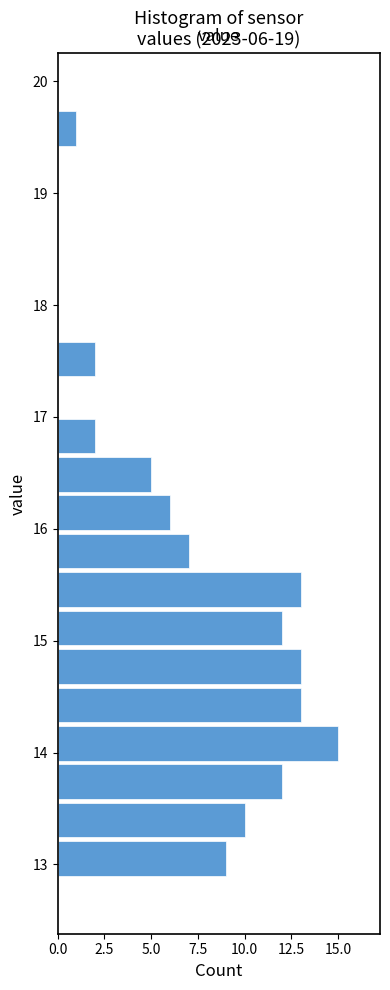

Around what value on the y-axis is the longest bar? Give the approximate position of its centre, as read against the axis.

14.1